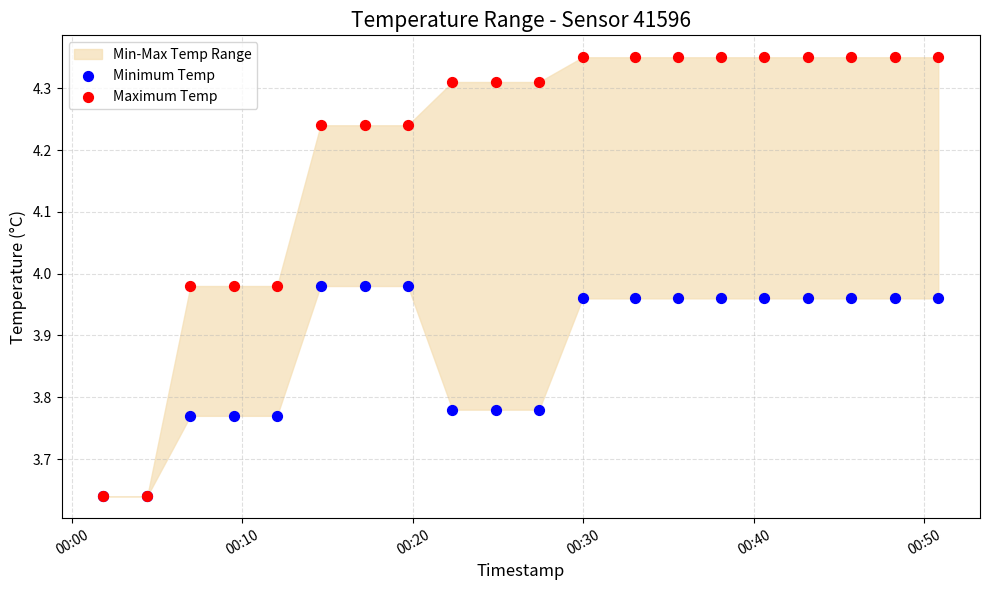

Which series contains the lowest Y value?

Minimum Temp